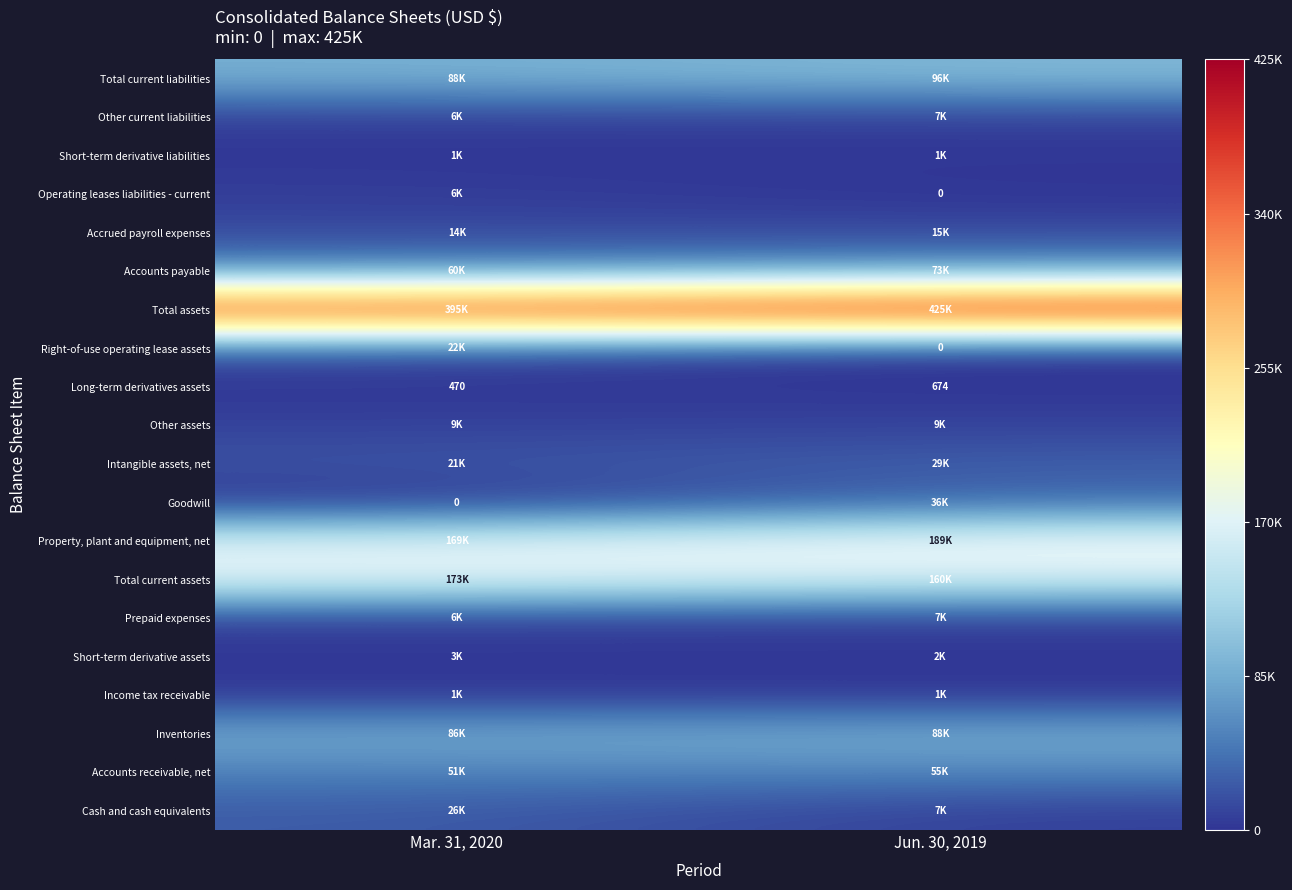

What is the total value across all series at Mar. 31, 2020?

1139569